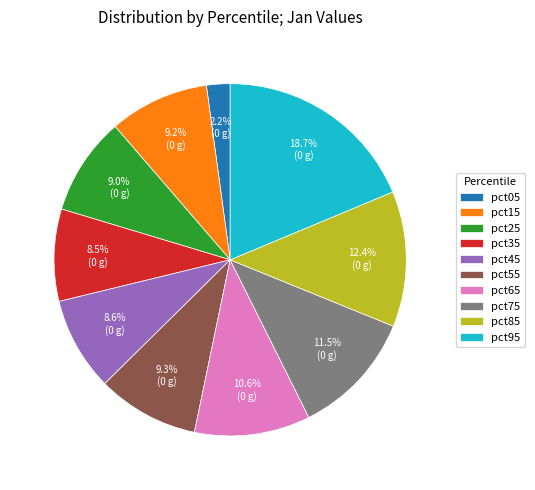

Does any single category account for the majority?

No